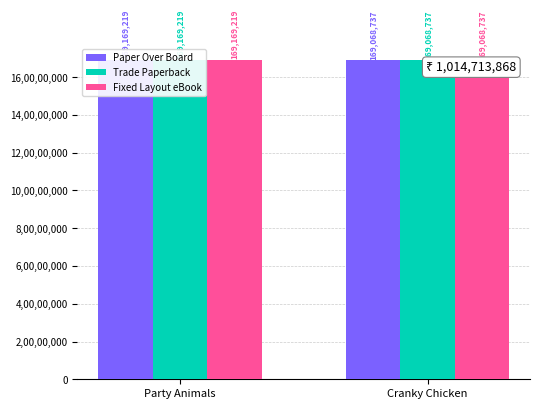

At how many categories does at least one series exceed 169103886?

1